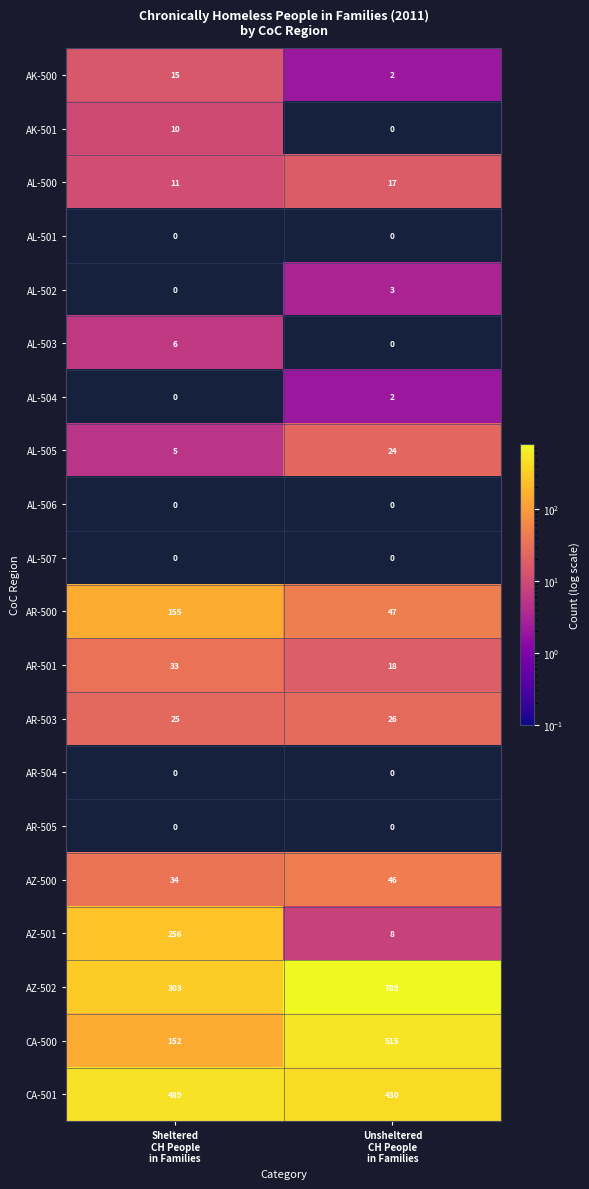

What is the difference between the maximum and minimum values in the AL-503 series?

6